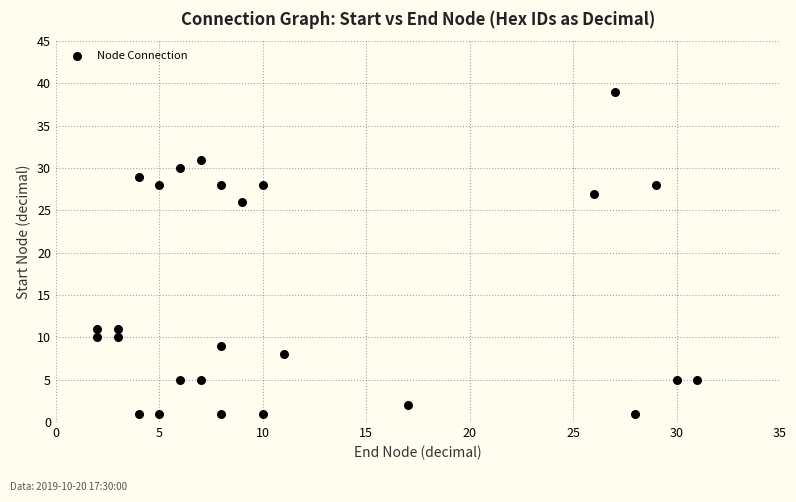

What is the range of X values (max minus min)?

29